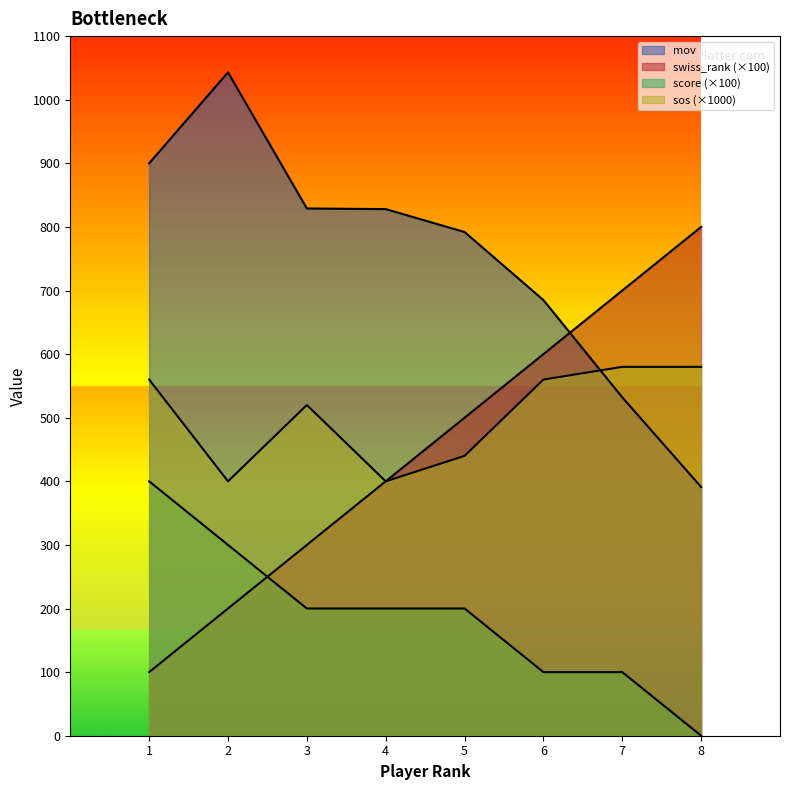

Which series has the largest total across all categories?

mov